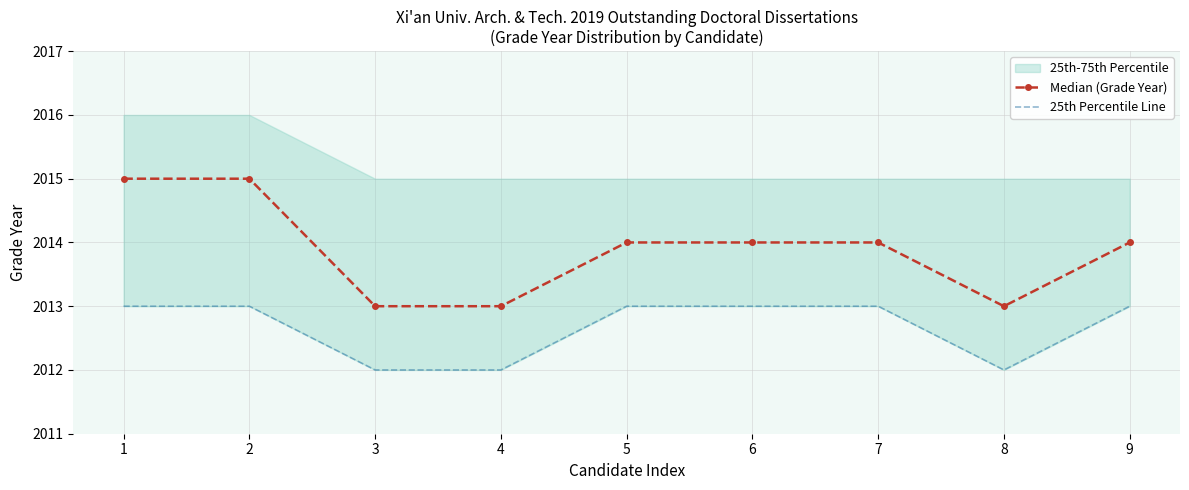

What is the difference between the second highest and second lowest values in the Median (Grade Year) series?

2